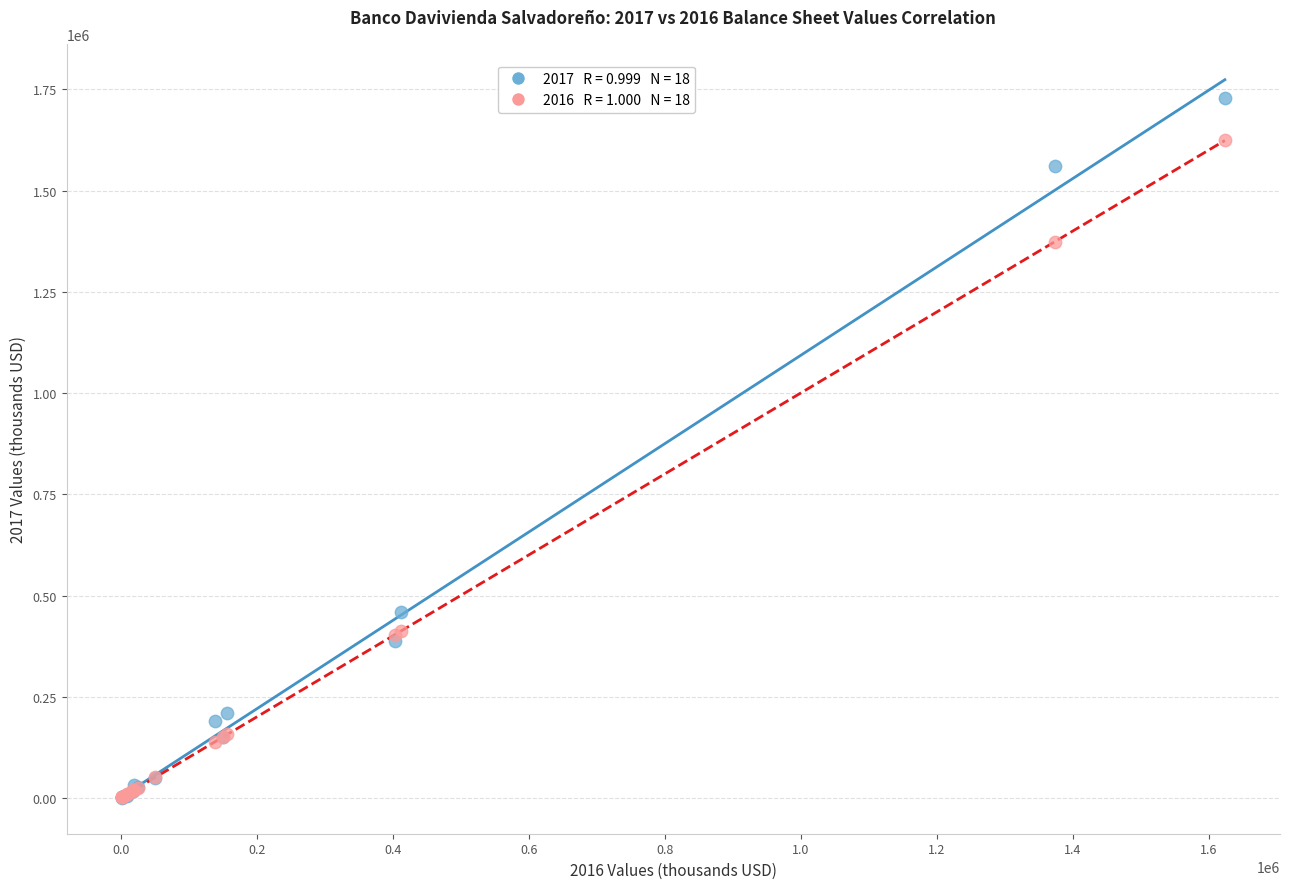

Across all series, what Y value is closest to 864800?

458465.5